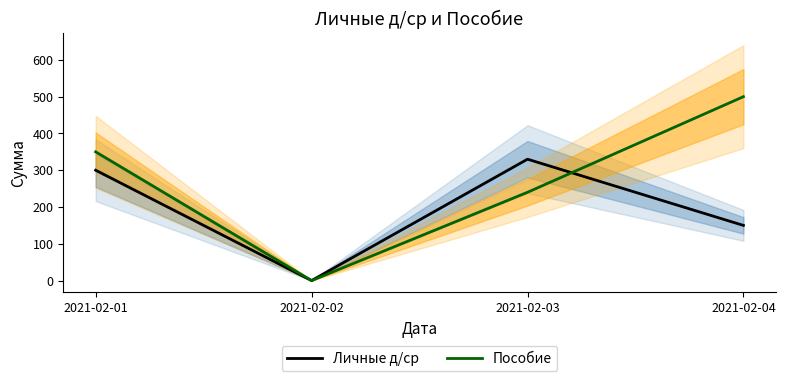

What is the average value of the Личные д/ср series?

195